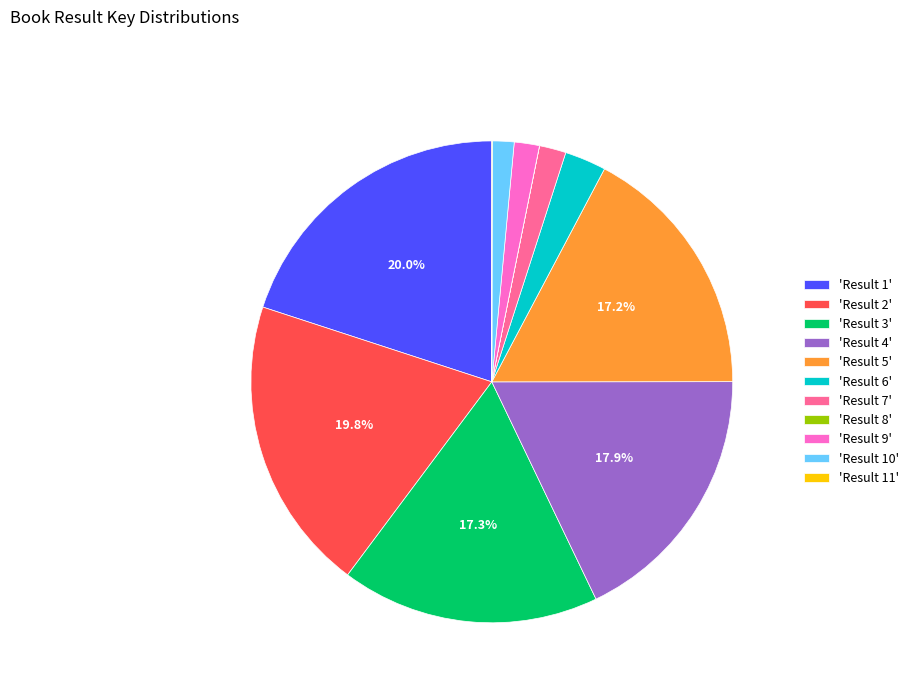

Is there any slice that represents more than half of the pie?

No